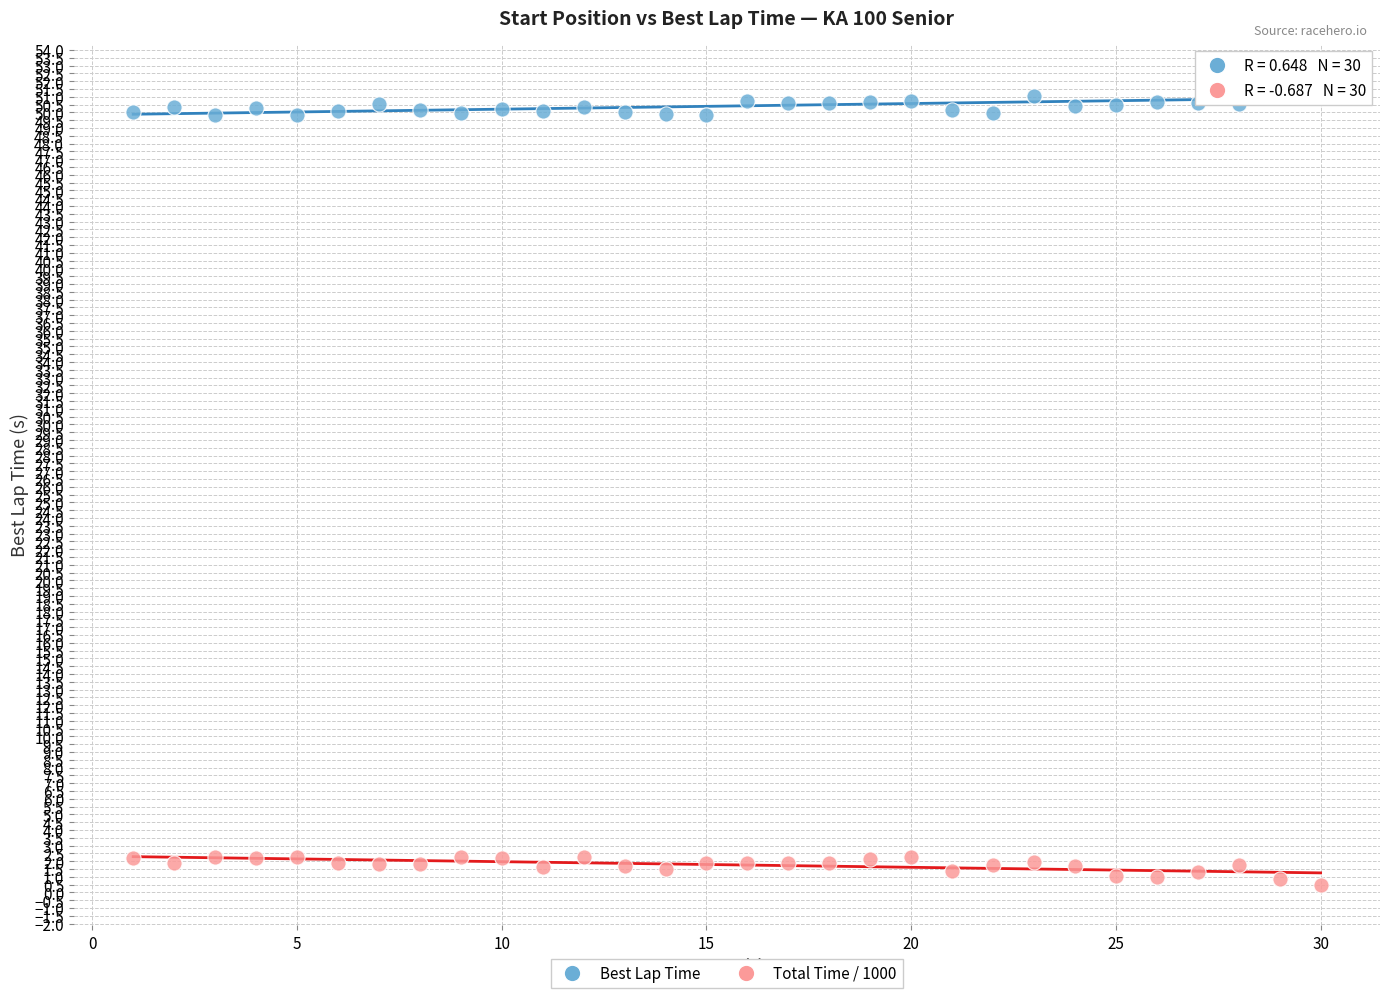

Across all data points, what is the range of X values (max minus min)?

29.0